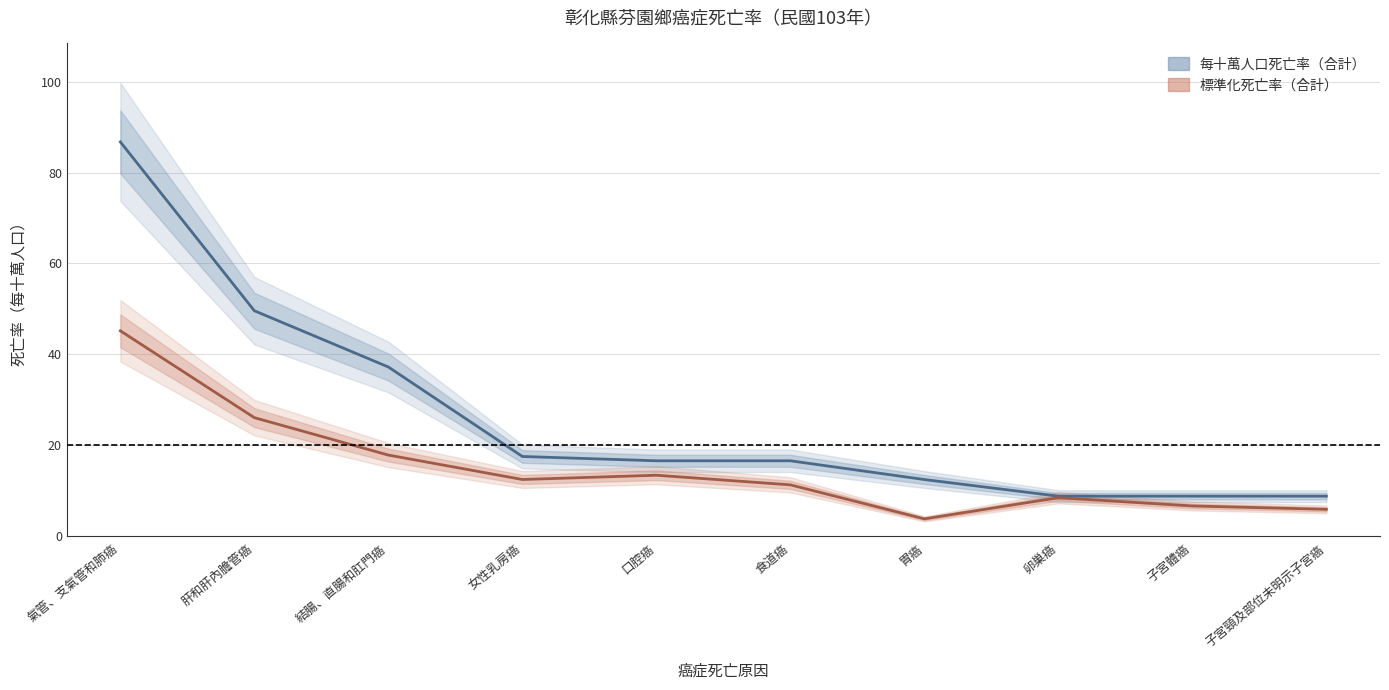

List the labels in order of 每十萬人口死亡率（合計） value, smallest first.

卵巢癌, 子宮體癌, 子宮頸及部位未明示子宮癌, 胃癌, 口腔癌, 食道癌, 女性乳房癌, 結腸、直腸和肛門癌, 肝和肝內膽管癌, 氣管、支氣管和肺癌